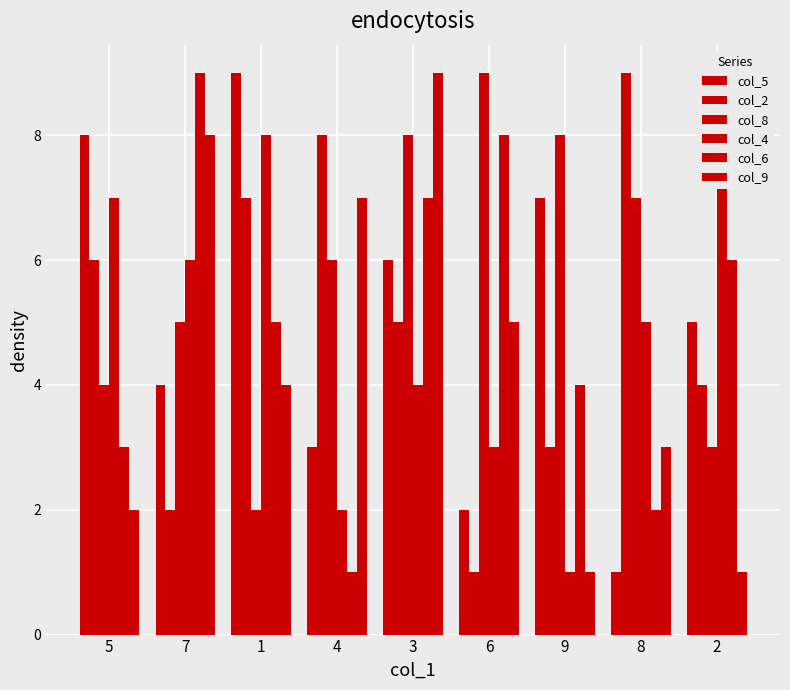

Reading right to left, transcribe all the data shown in this chart.

col_5: 5	1	7	2	6	3	9	4	8
col_2: 4	9	3	1	5	8	7	2	6
col_8: 3	7	8	9	8	6	2	5	4
col_4: 9	5	1	3	4	2	8	6	7
col_6: 6	2	4	8	7	1	5	9	3
col_9: 1	3	1	5	9	7	4	8	2